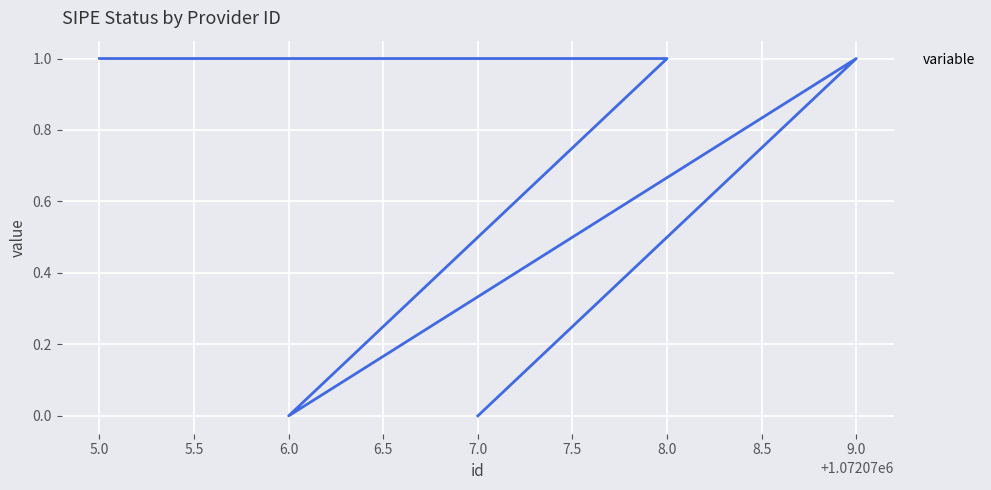

Count the number of data series in this chart.

1